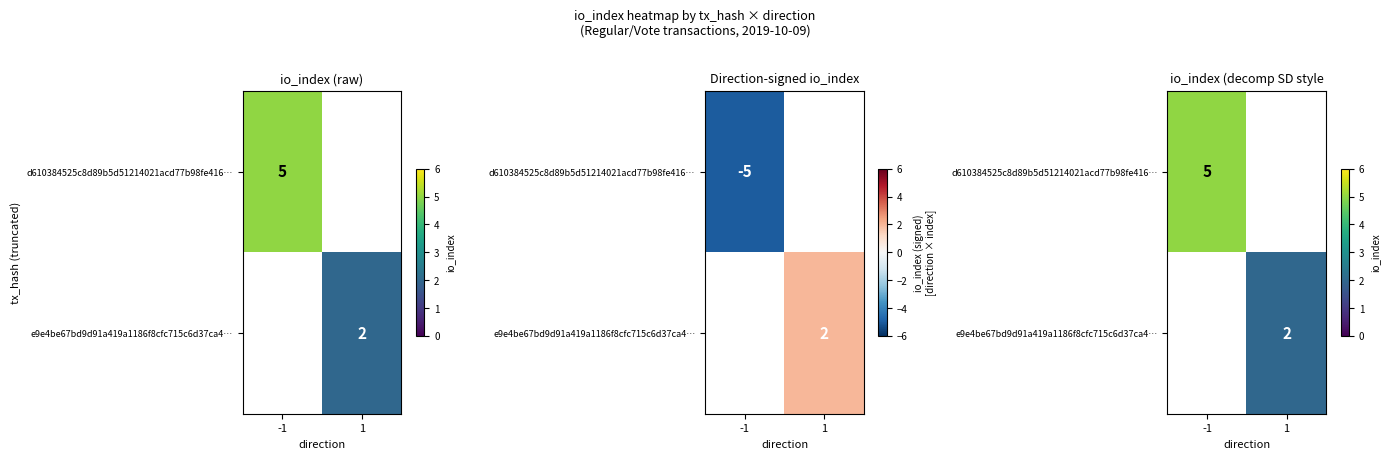

True or false: e9e4be67bd9d91a419a1186f8cfc715c6d37ca4… has a value of 2.0 at 1.

True